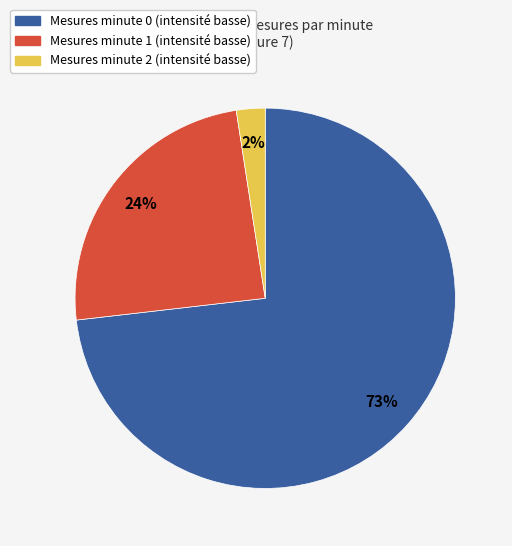

To the nearest percent, what is the average slice percentage?

33%